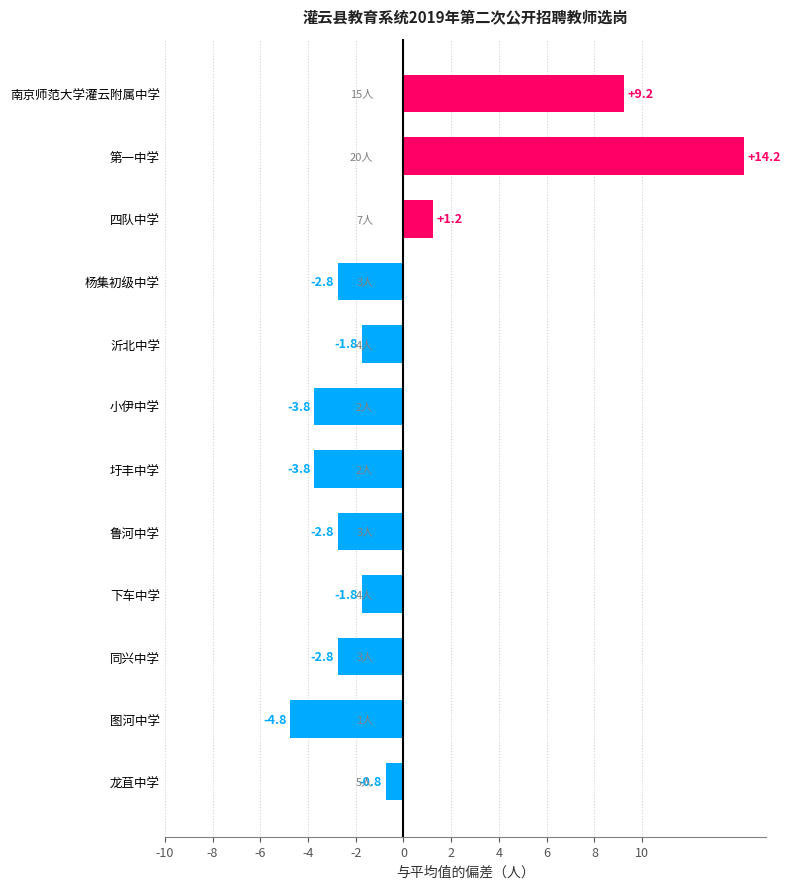

At which category does the chart reach its peak across all series?

第一中学